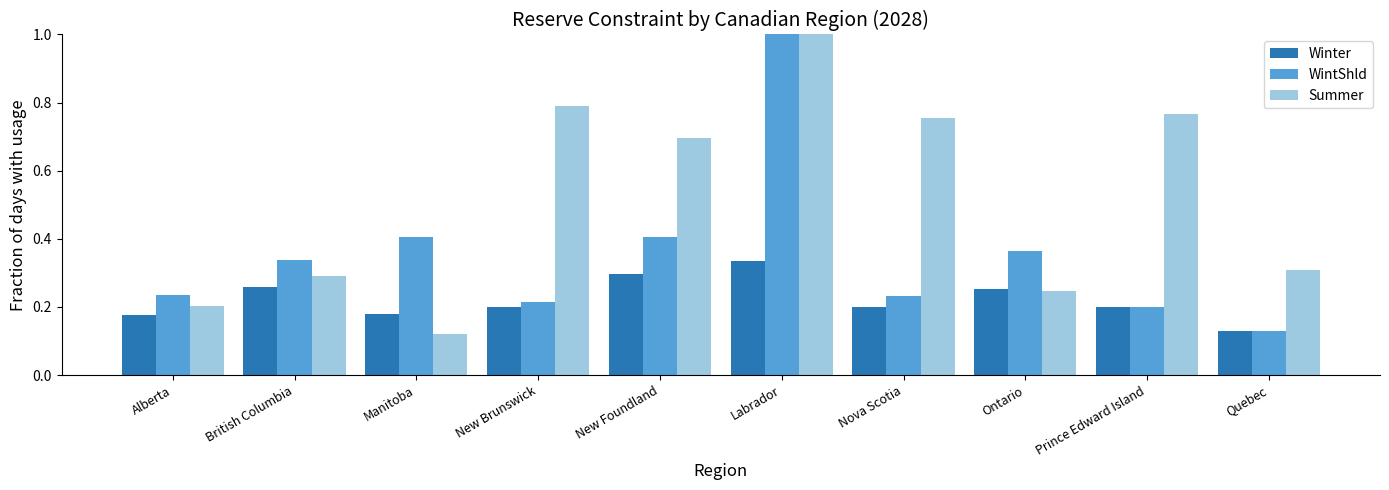

At Quebec, list the series in order from largest to smallest.

Summer, Winter, WintShld